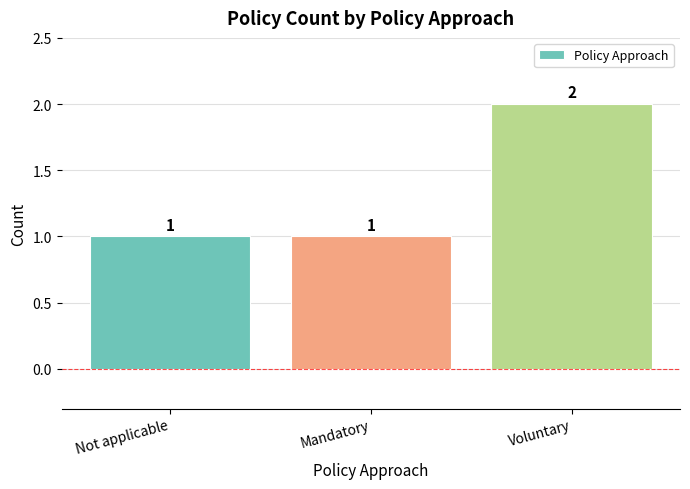

The value at Not applicable is 0. True or false?

False